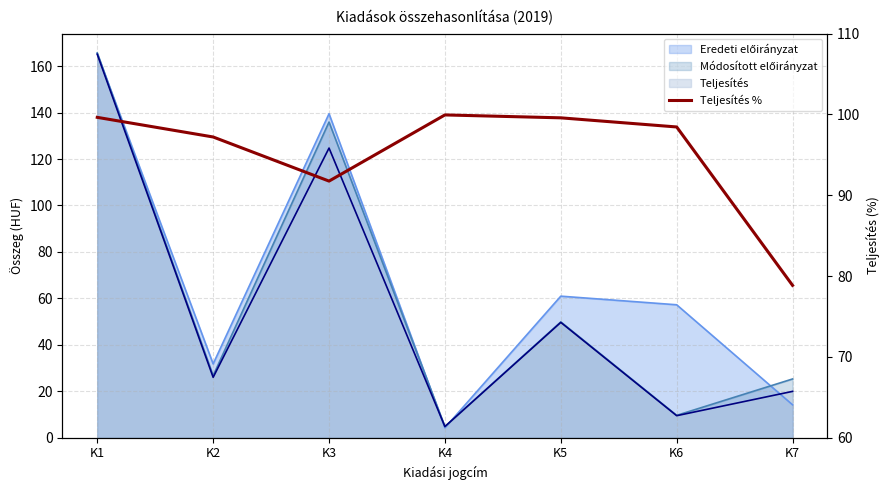

Is it true that the value at K7 is 78.8?

True